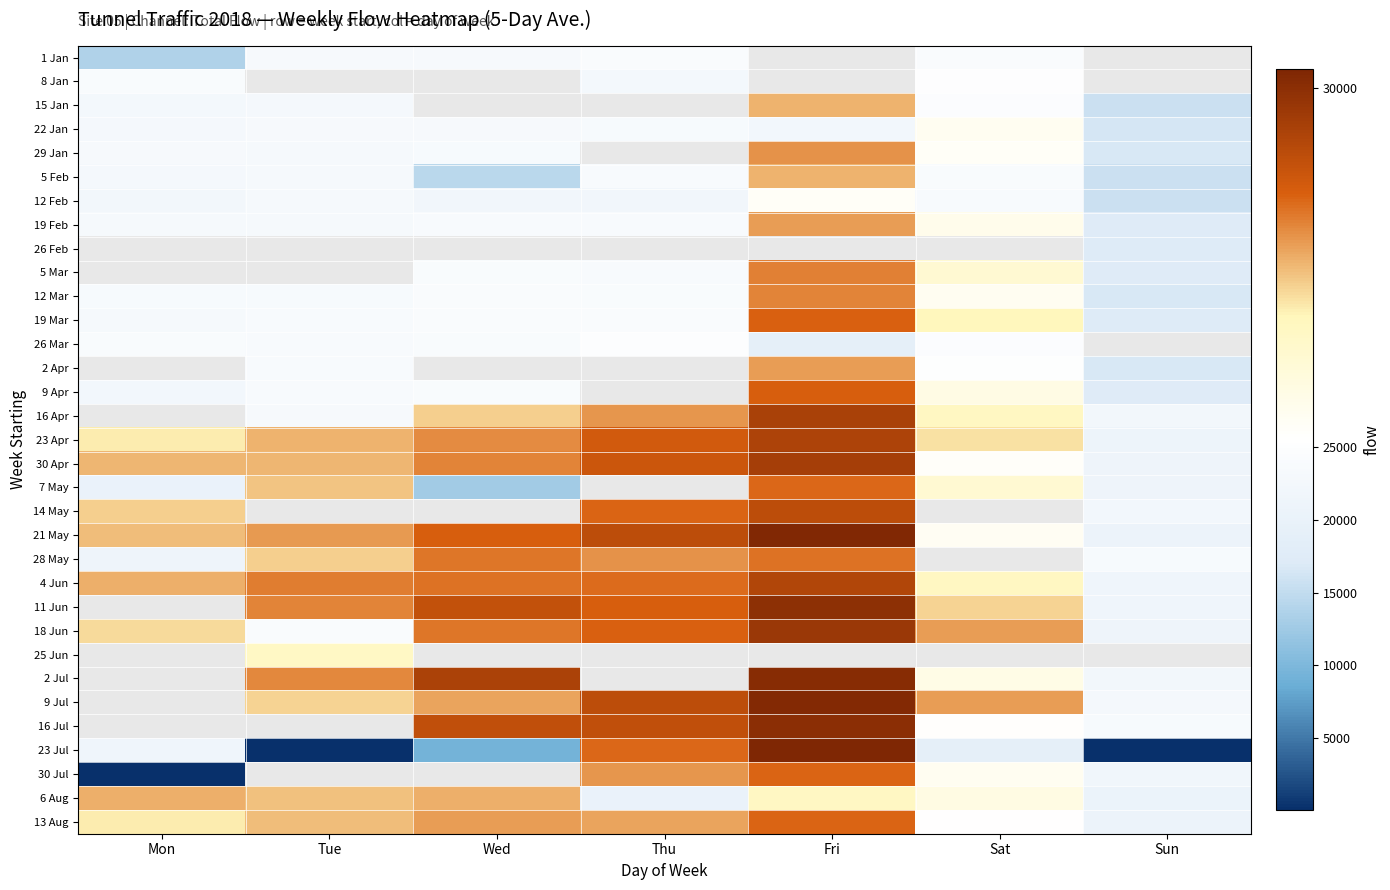

What is the maximum value shown in the chart?

30244.0